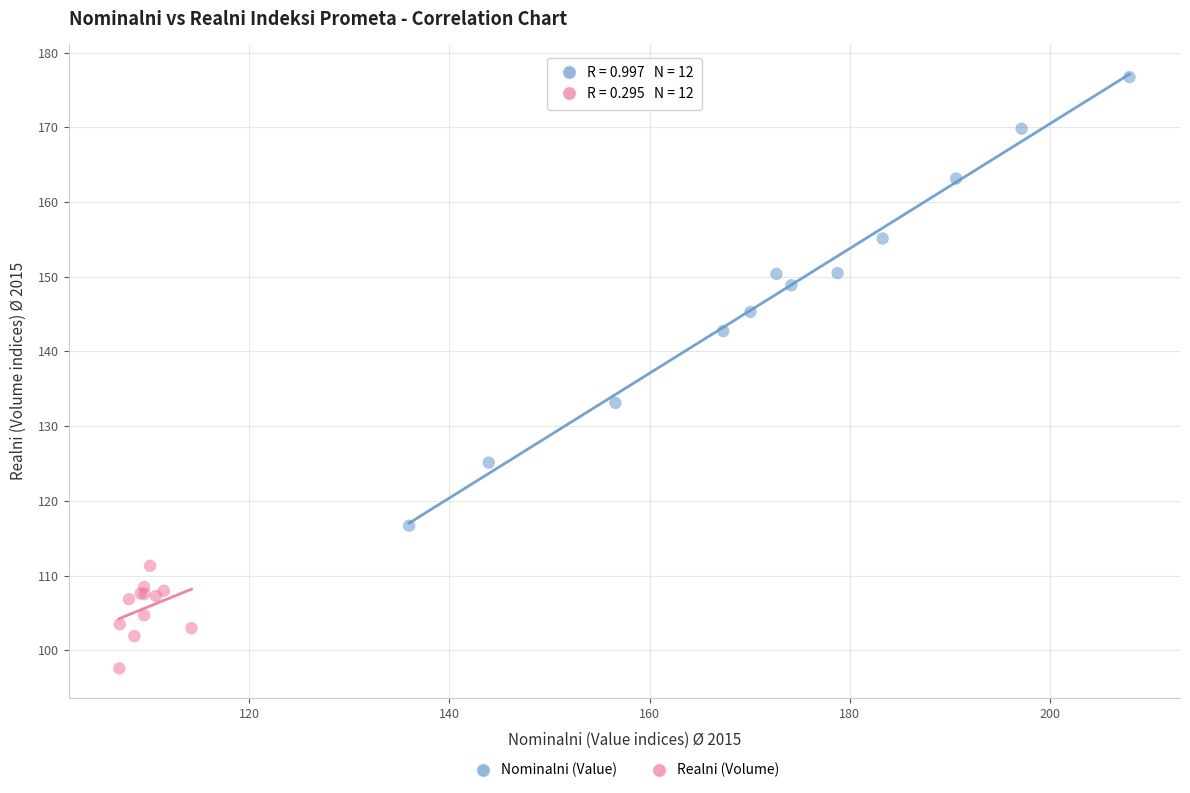

Which series has the widest spread of Y values?

Nominalni (Value)